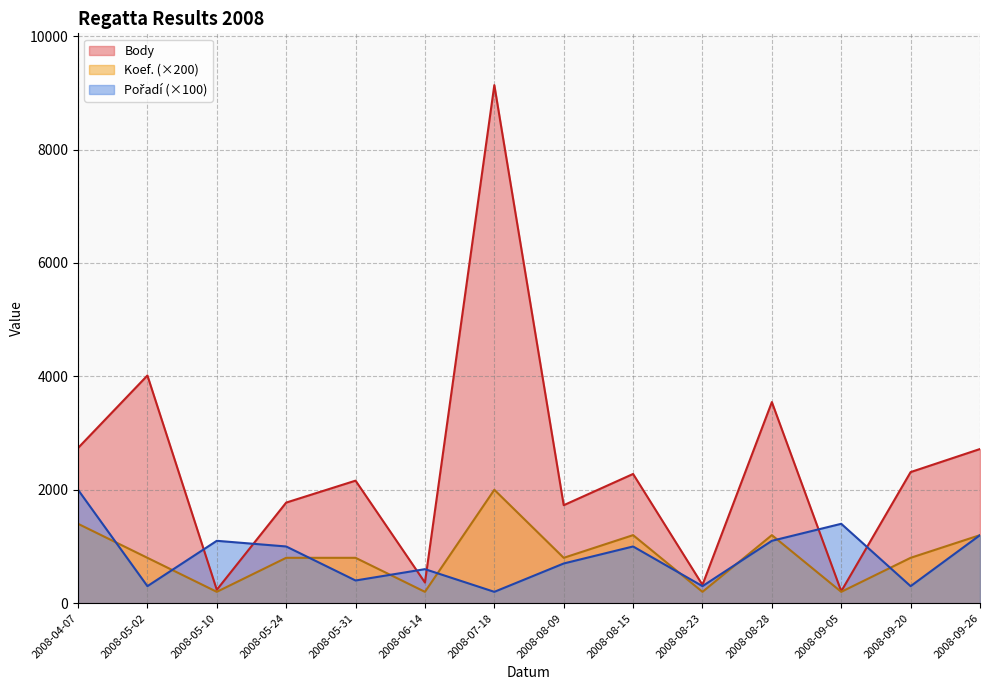

List the series in order of their peak value, lowest first.

Koef., Pořadí, Body